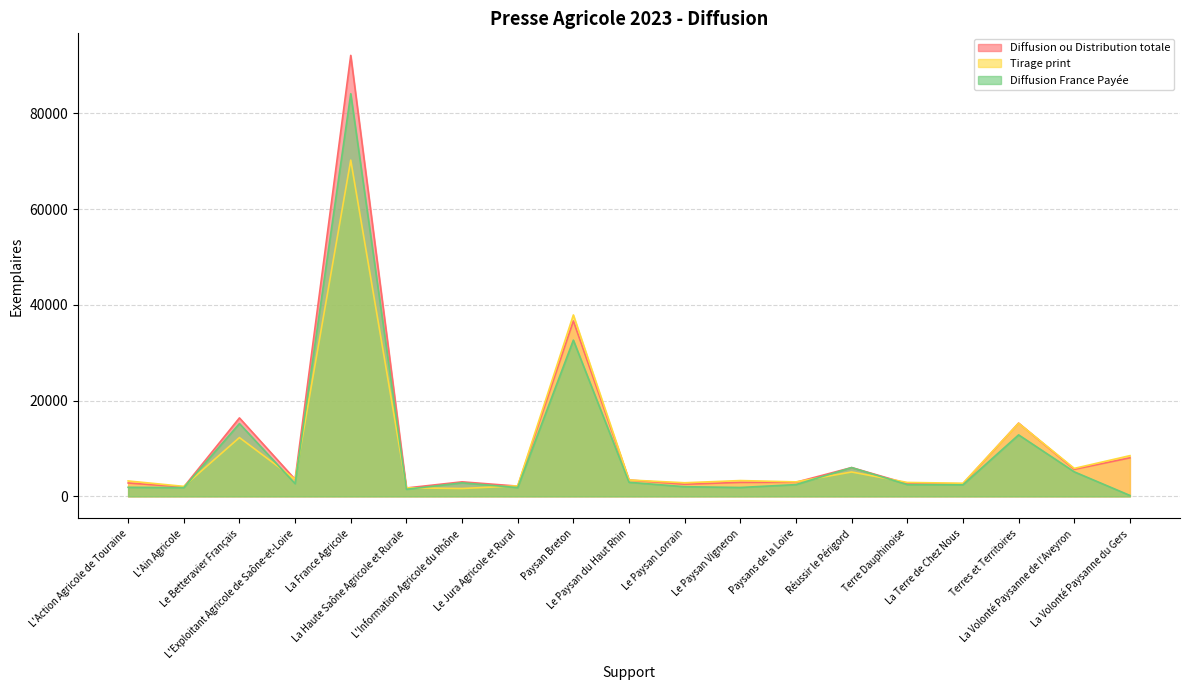

The value of Diffusion France Payée at Paysans de la Loire is 877. True or false?

False